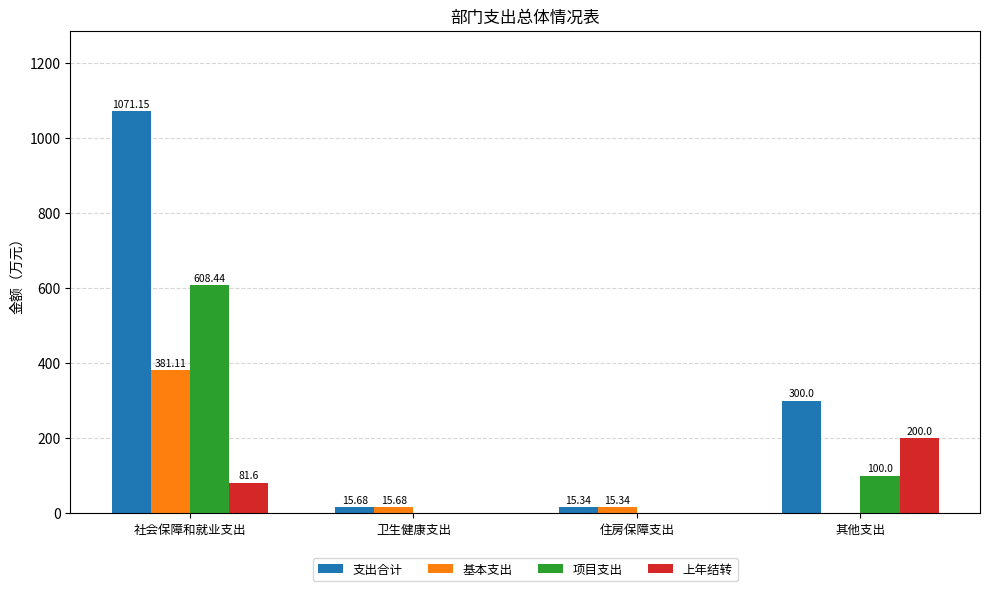

What is the sum of all 项目支出 values?

708.4